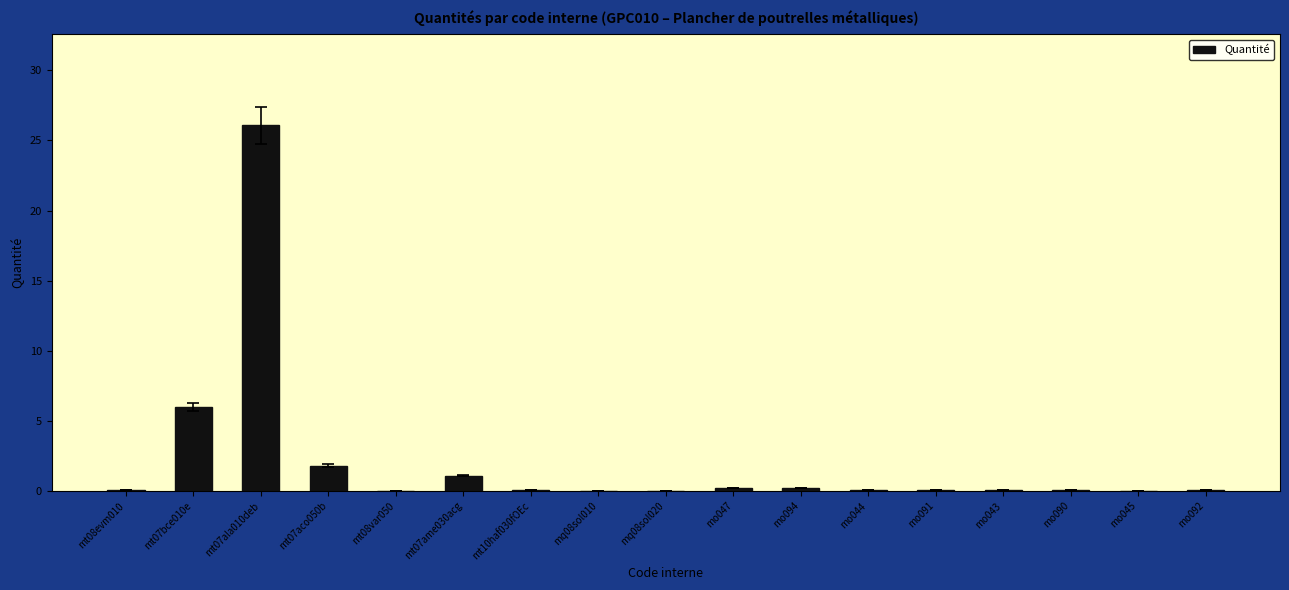

Where is the data nearest to the value 13?

mt07bce010e